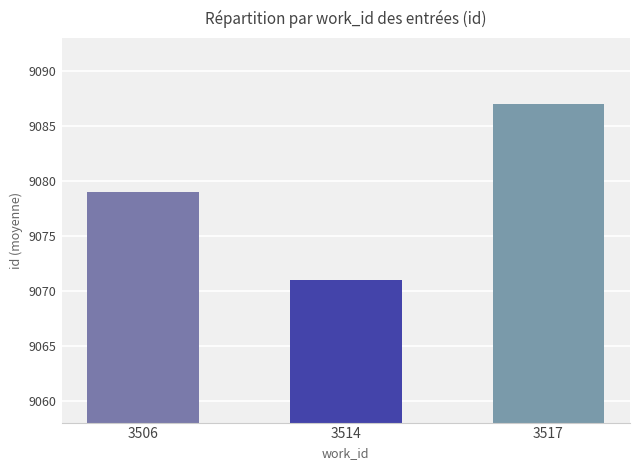

What is the difference between the maximum and minimum values?

16